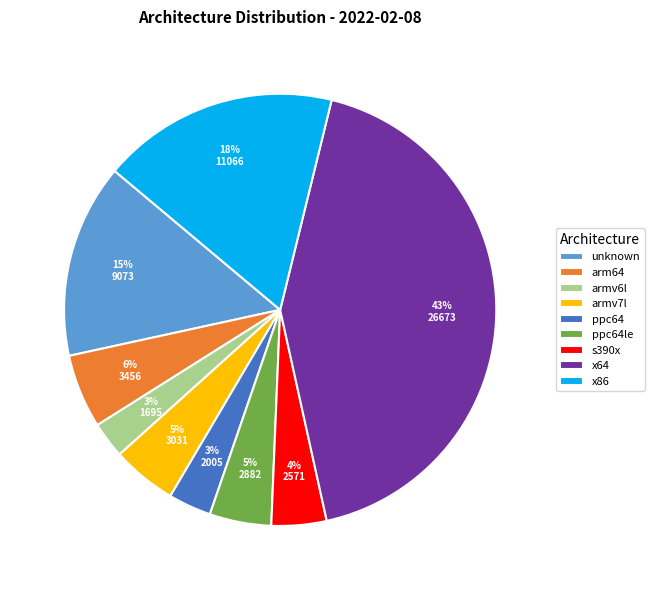

What percentage is the s390x slice, to the nearest percent?

4%